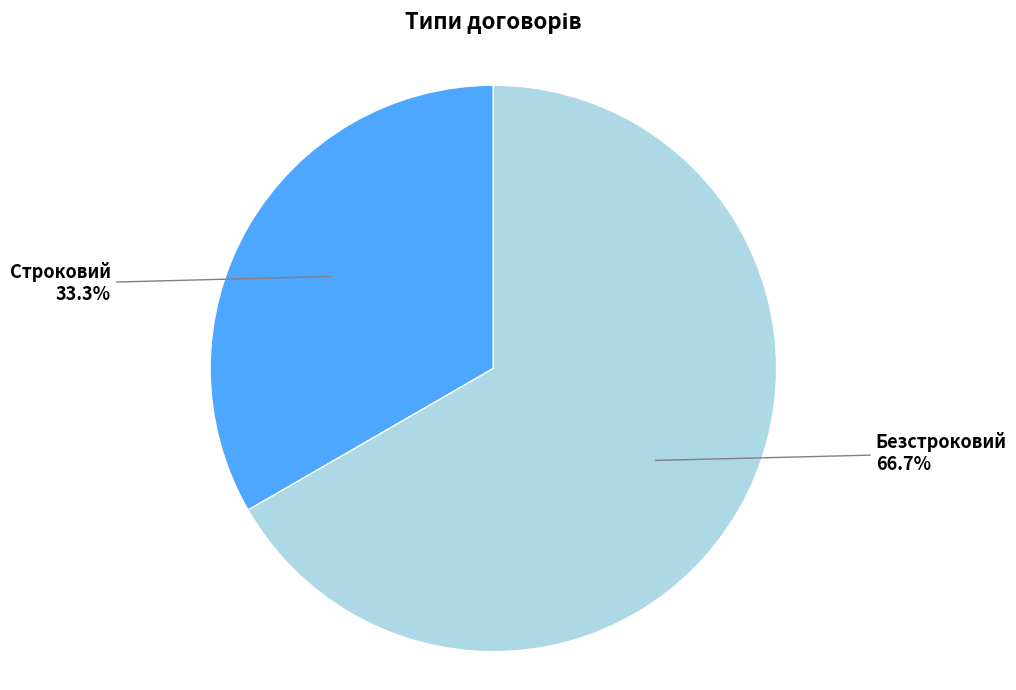

What is the majority slice?

Безстроковий